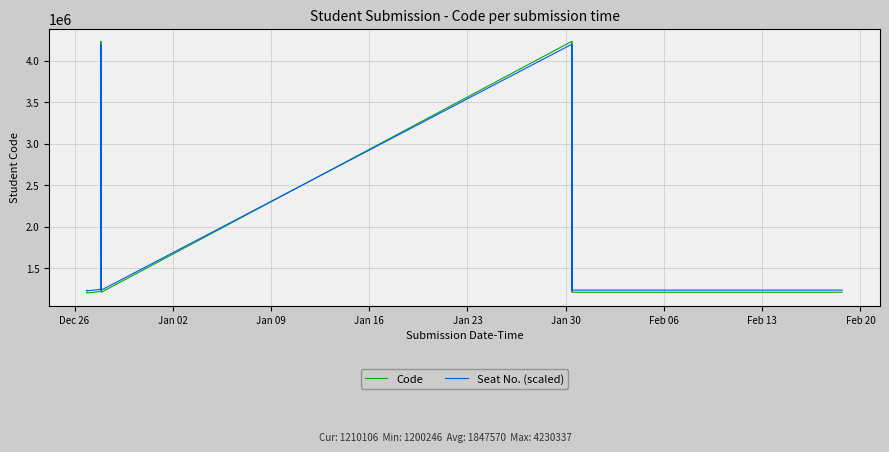

Which series has the widest spread of values?

Code